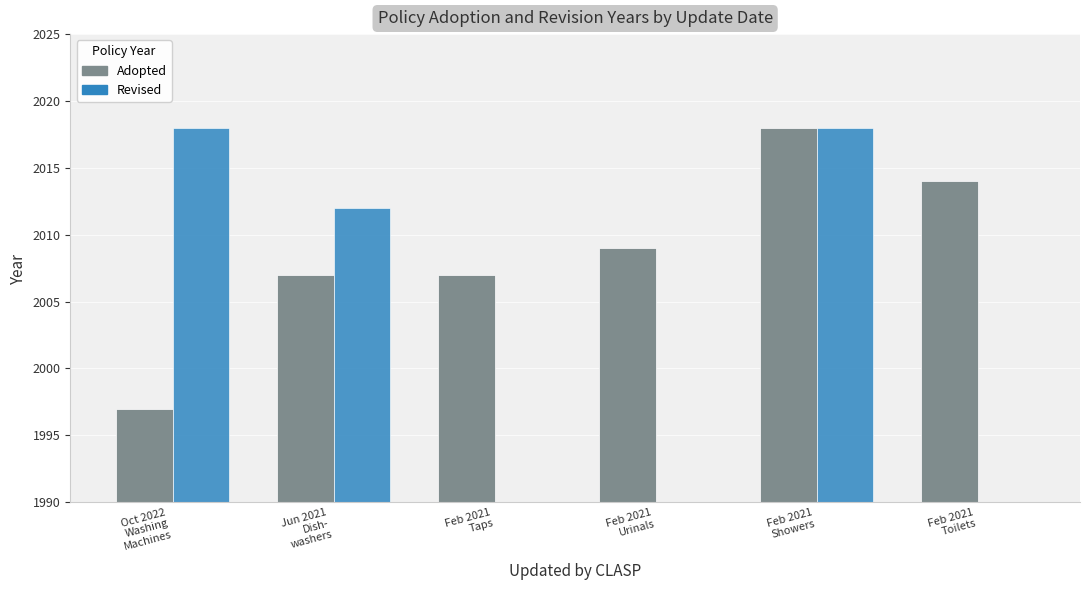

Which has a higher value, Feb 2021
Showers or Jun 2021
Dish-
washers?

Feb 2021
Showers